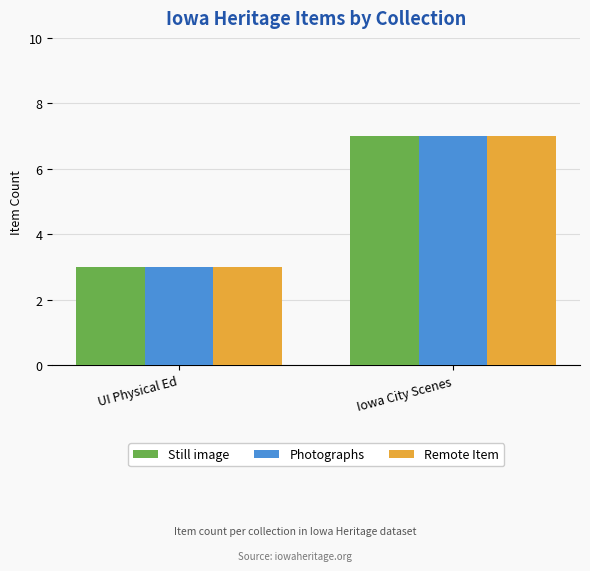

The value of Still image at Iowa City Scenes is 9. True or false?

False